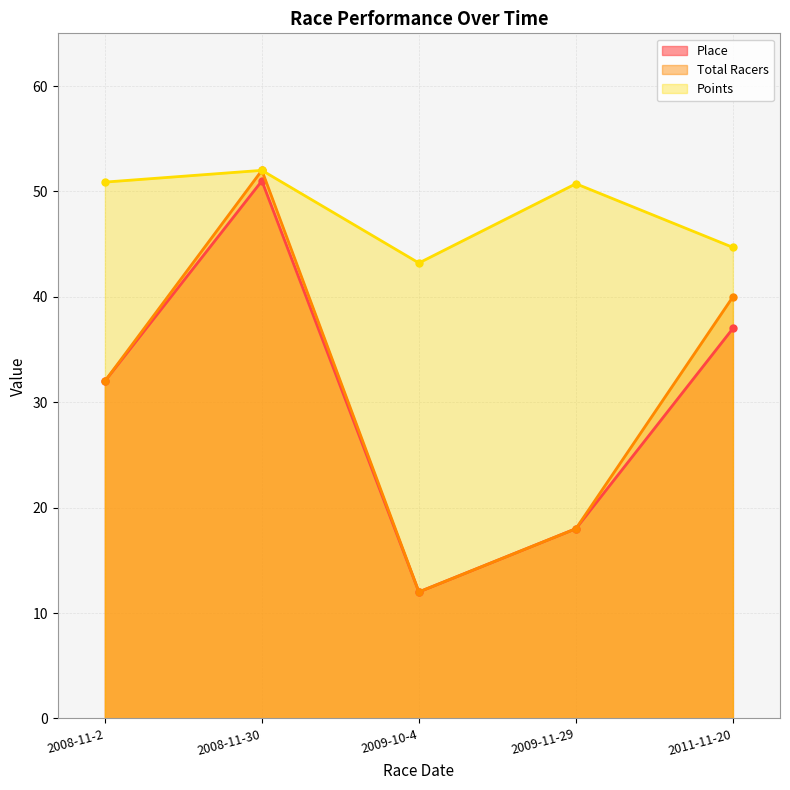

How many lines are shown in the chart?

3